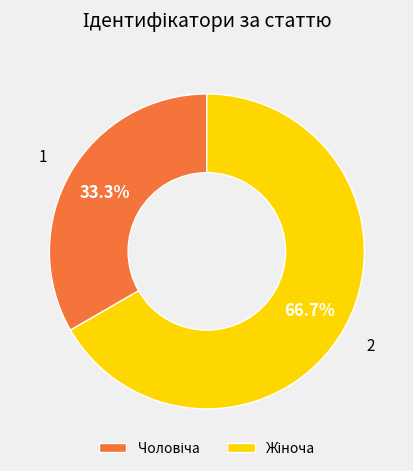

Does any single category account for the majority?

Yes